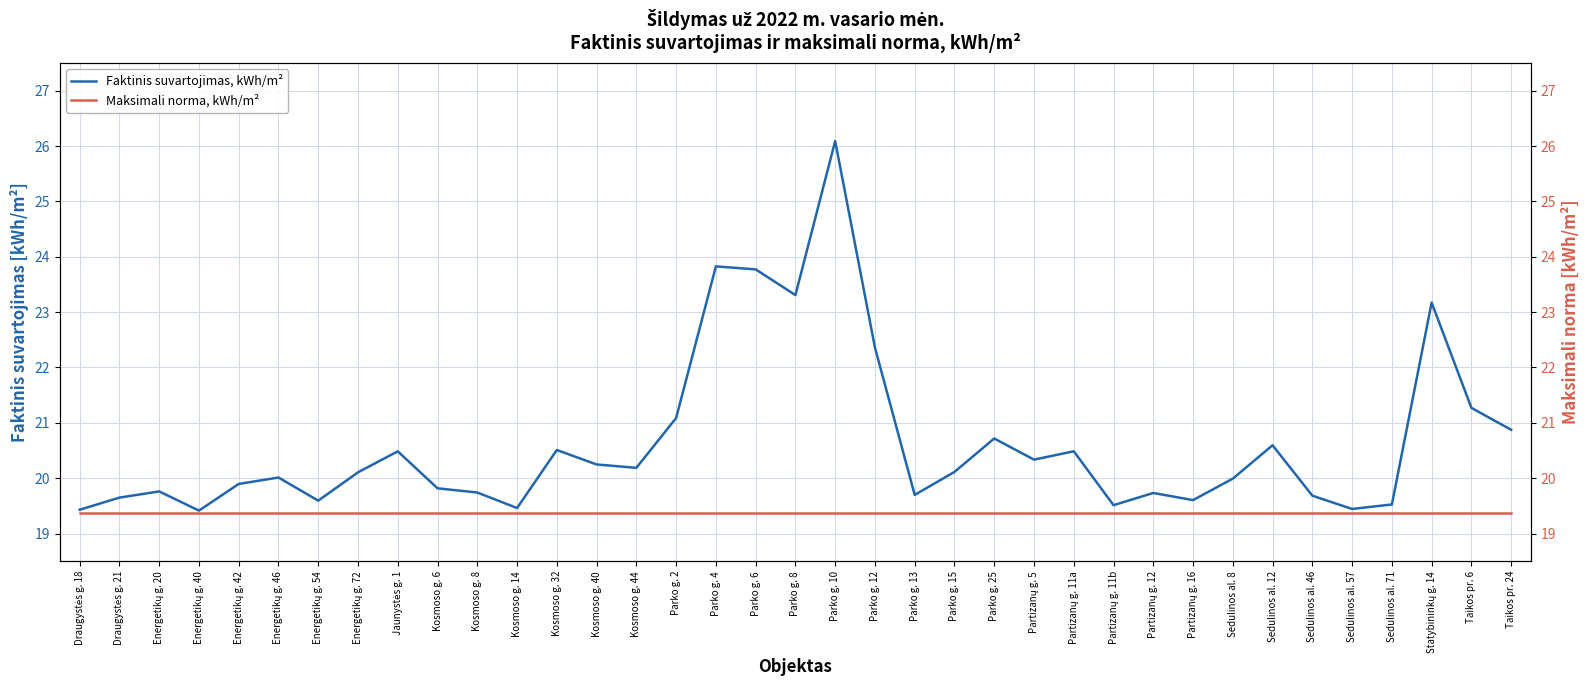

At which category does Faktinis suvartojimas, kWh/m² reach its first local valley?

Energetikų g. 40